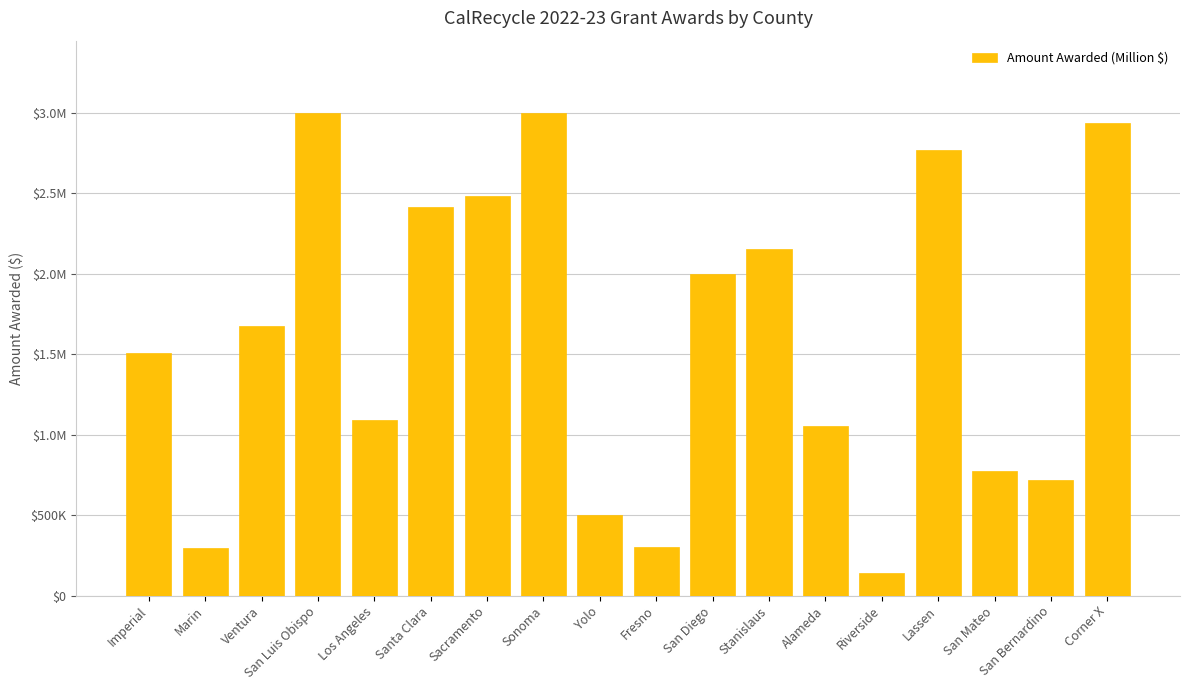

What is the value of the 7th bar from the left?

2482464